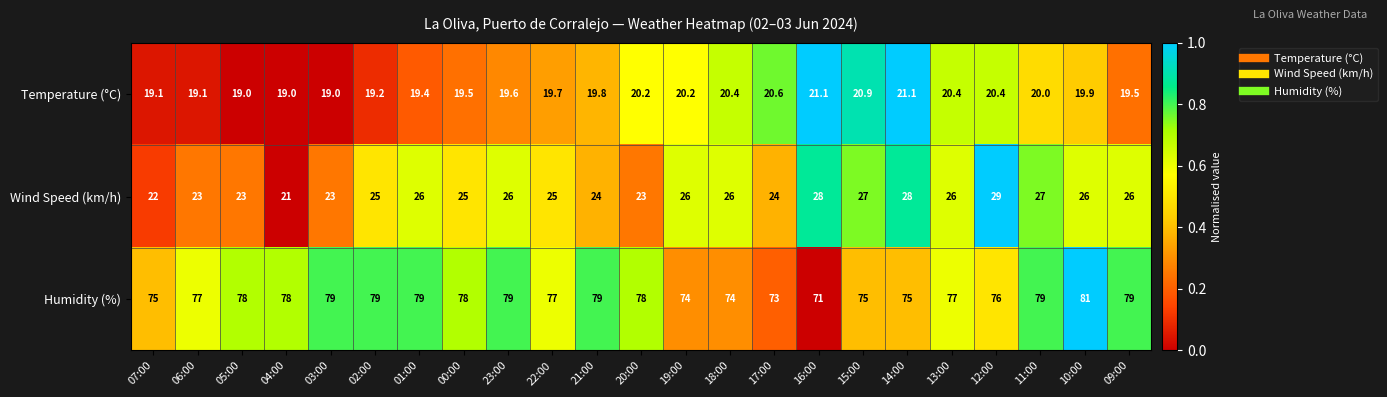

What is the total value across all series at 01:00?

124.4